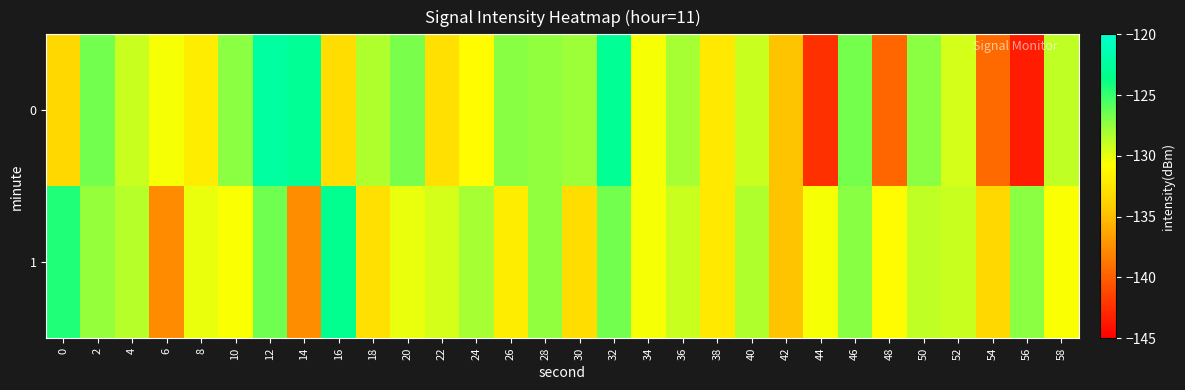

Rank the series at 32 from highest to lowest value.

0, 1